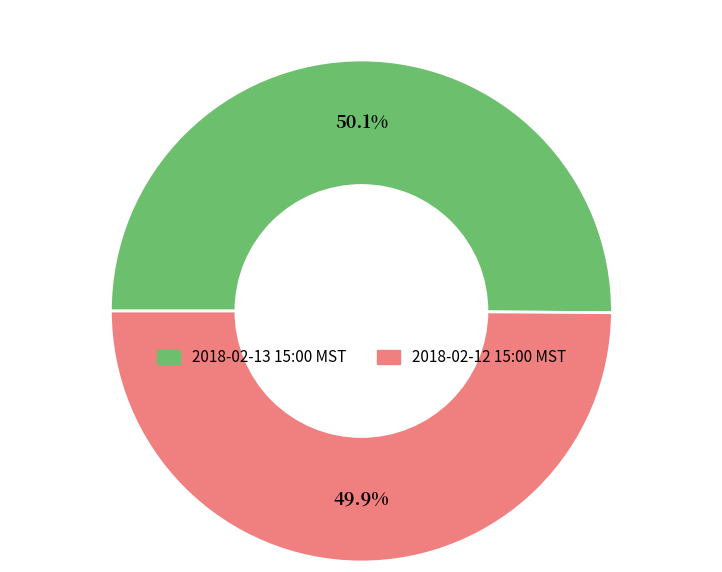

How many segments does this pie chart have?

2